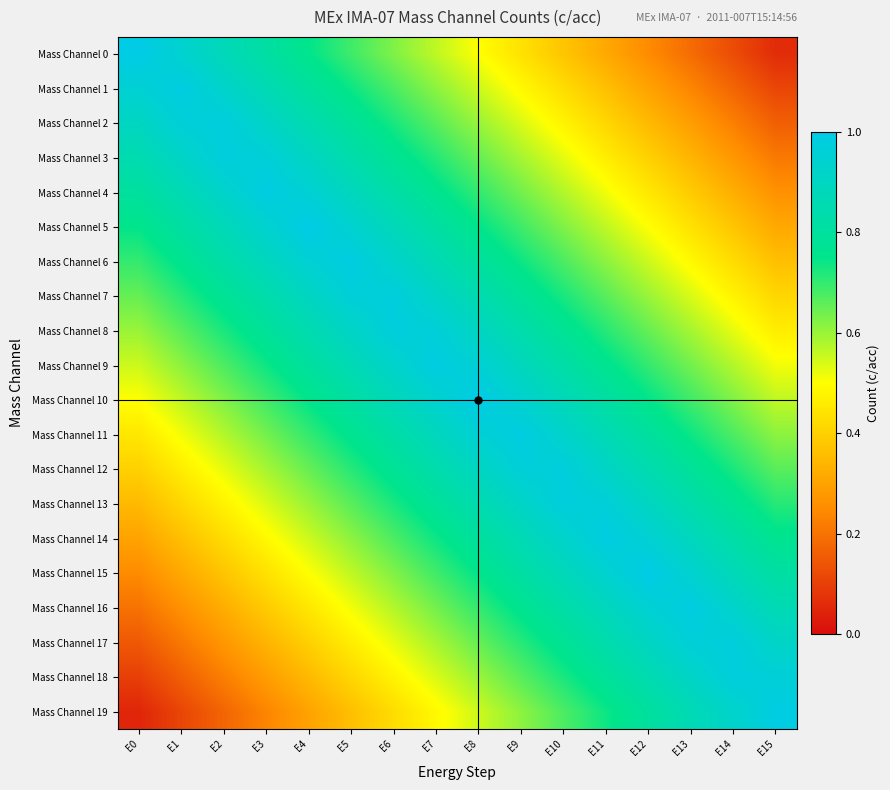

Reading right to left, transcribe all the data shown in this chart.

Mass Channel 0: E15=0.1	E14=0.1	E13=0.2	E12=0.2	E11=0.3	E10=0.4	E9=0.4	E8=0.5	E7=0.6	E6=0.6	E5=0.7	E4=0.8	E3=0.8	E2=0.9	E1=0.9	E0=1.0
Mass Channel 1: E15=0.1	E14=0.2	E13=0.2	E12=0.3	E11=0.4	E10=0.4	E9=0.5	E8=0.6	E7=0.6	E6=0.7	E5=0.7	E4=0.8	E3=0.9	E2=0.9	E1=1.0	E0=0.9
Mass Channel 2: E15=0.2	E14=0.2	E13=0.3	E12=0.3	E11=0.4	E10=0.5	E9=0.5	E8=0.6	E7=0.7	E6=0.7	E5=0.8	E4=0.8	E3=0.9	E2=1.0	E1=1.0	E0=0.9
Mass Channel 3: E15=0.2	E14=0.3	E13=0.3	E12=0.4	E11=0.5	E10=0.5	E9=0.6	E8=0.7	E7=0.7	E6=0.8	E5=0.8	E4=0.9	E3=1.0	E2=1.0	E1=0.9	E0=0.8
Mass Channel 4: E15=0.3	E14=0.3	E13=0.4	E12=0.4	E11=0.5	E10=0.6	E9=0.6	E8=0.7	E7=0.8	E6=0.8	E5=0.9	E4=0.9	E3=1.0	E2=0.9	E1=0.9	E0=0.8
Mass Channel 5: E15=0.3	E14=0.4	E13=0.4	E12=0.5	E11=0.6	E10=0.6	E9=0.7	E8=0.8	E7=0.8	E6=0.9	E5=0.9	E4=1.0	E3=0.9	E2=0.9	E1=0.8	E0=0.8
Mass Channel 6: E15=0.4	E14=0.4	E13=0.5	E12=0.6	E11=0.6	E10=0.7	E9=0.7	E8=0.8	E7=0.9	E6=0.9	E5=1.0	E4=0.9	E3=0.9	E2=0.8	E1=0.8	E0=0.7
Mass Channel 7: E15=0.4	E14=0.5	E13=0.5	E12=0.6	E11=0.7	E10=0.7	E9=0.8	E8=0.8	E7=0.9	E6=1.0	E5=1.0	E4=0.9	E3=0.8	E2=0.8	E1=0.7	E0=0.7
Mass Channel 8: E15=0.5	E14=0.5	E13=0.6	E12=0.7	E11=0.7	E10=0.8	E9=0.8	E8=0.9	E7=1.0	E6=1.0	E5=0.9	E4=0.8	E3=0.8	E2=0.7	E1=0.7	E0=0.6
Mass Channel 9: E15=0.5	E14=0.6	E13=0.6	E12=0.7	E11=0.8	E10=0.8	E9=0.9	E8=0.9	E7=1.0	E6=0.9	E5=0.9	E4=0.8	E3=0.7	E2=0.7	E1=0.6	E0=0.6
Mass Channel 10: E15=0.6	E14=0.6	E13=0.7	E12=0.8	E11=0.8	E10=0.9	E9=0.9	E8=1.0	E7=0.9	E6=0.9	E5=0.8	E4=0.8	E3=0.7	E2=0.6	E1=0.6	E0=0.5
Mass Channel 11: E15=0.6	E14=0.7	E13=0.7	E12=0.8	E11=0.9	E10=0.9	E9=1.0	E8=0.9	E7=0.9	E6=0.8	E5=0.8	E4=0.7	E3=0.6	E2=0.6	E1=0.5	E0=0.4
Mass Channel 12: E15=0.7	E14=0.7	E13=0.8	E12=0.8	E11=0.9	E10=1.0	E9=1.0	E8=0.9	E7=0.8	E6=0.8	E5=0.7	E4=0.7	E3=0.6	E2=0.5	E1=0.5	E0=0.4
Mass Channel 13: E15=0.7	E14=0.8	E13=0.8	E12=0.9	E11=1.0	E10=1.0	E9=0.9	E8=0.8	E7=0.8	E6=0.7	E5=0.7	E4=0.6	E3=0.5	E2=0.5	E1=0.4	E0=0.3
Mass Channel 14: E15=0.8	E14=0.8	E13=0.9	E12=0.9	E11=1.0	E10=0.9	E9=0.9	E8=0.8	E7=0.7	E6=0.7	E5=0.6	E4=0.6	E3=0.5	E2=0.4	E1=0.4	E0=0.3
Mass Channel 15: E15=0.8	E14=0.9	E13=0.9	E12=1.0	E11=0.9	E10=0.9	E9=0.8	E8=0.8	E7=0.7	E6=0.6	E5=0.6	E4=0.5	E3=0.4	E2=0.4	E1=0.3	E0=0.2
Mass Channel 16: E15=0.9	E14=0.9	E13=1.0	E12=0.9	E11=0.9	E10=0.8	E9=0.8	E8=0.7	E7=0.6	E6=0.6	E5=0.5	E4=0.4	E3=0.4	E2=0.3	E1=0.3	E0=0.2
Mass Channel 17: E15=0.9	E14=1.0	E13=1.0	E12=0.9	E11=0.8	E10=0.8	E9=0.7	E8=0.7	E7=0.6	E6=0.5	E5=0.5	E4=0.4	E3=0.3	E2=0.3	E1=0.2	E0=0.2
Mass Channel 18: E15=1.0	E14=1.0	E13=0.9	E12=0.8	E11=0.8	E10=0.7	E9=0.7	E8=0.6	E7=0.5	E6=0.5	E5=0.4	E4=0.3	E3=0.3	E2=0.2	E1=0.2	E0=0.1
Mass Channel 19: E15=1.0	E14=0.9	E13=0.9	E12=0.8	E11=0.7	E10=0.7	E9=0.6	E8=0.6	E7=0.5	E6=0.4	E5=0.4	E4=0.3	E3=0.2	E2=0.2	E1=0.1	E0=0.1